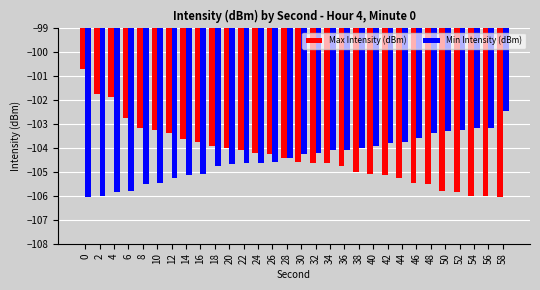

Reading left to right, transcribe all the data shown in this chart.

Max Intensity (dBm): 0=-100.7	2=-101.8	4=-101.9	6=-102.7	8=-103.2	10=-103.2	12=-103.4	14=-103.6	16=-103.7	18=-103.9	20=-104.0	22=-104.1	24=-104.2	26=-104.2	28=-104.4	30=-104.6	32=-104.6	34=-104.6	36=-104.7	38=-105.0	40=-105.1	42=-105.1	44=-105.3	46=-105.5	48=-105.5	50=-105.8	52=-105.8	54=-106.0	56=-106.0	58=-106.1
Min Intensity (dBm): 0=-106.1	2=-106.0	4=-105.8	6=-105.8	8=-105.5	10=-105.5	12=-105.3	14=-105.1	16=-105.1	18=-104.7	20=-104.7	22=-104.6	24=-104.6	26=-104.6	28=-104.4	30=-104.2	32=-104.2	34=-104.1	36=-104.1	38=-104.0	40=-103.9	42=-103.8	44=-103.7	46=-103.6	48=-103.4	50=-103.3	52=-103.2	54=-103.2	56=-103.2	58=-102.4